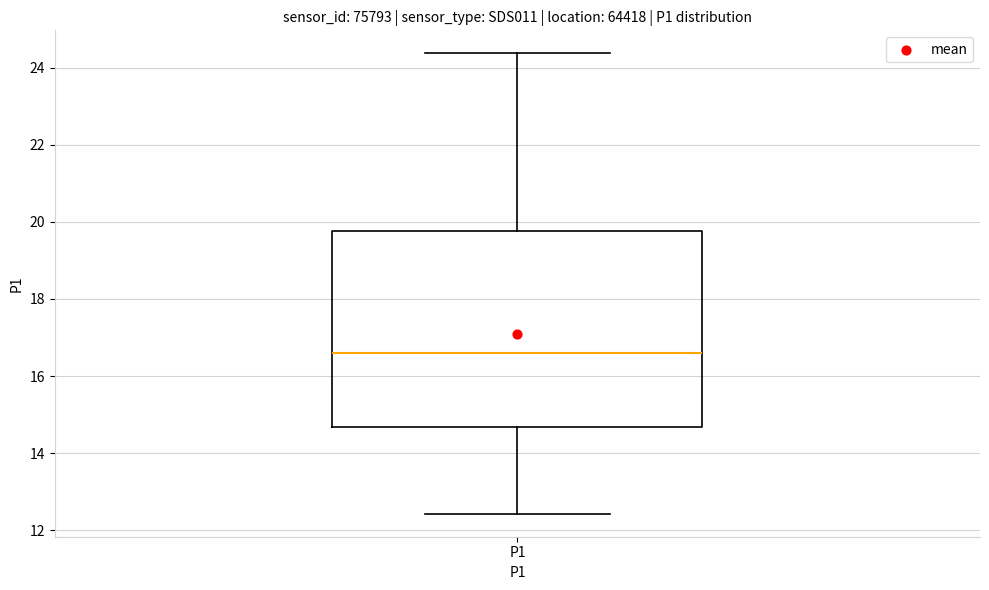

Transcribe this box plot: give where the median line is, the range the box spans, and where the two whiskers end, as read against the y-axis. The values are not printed on the chart, so give them approximately, as read against the axis.

median 16.6, box 14.6 to 19.8, whiskers 12.4 to 24.4